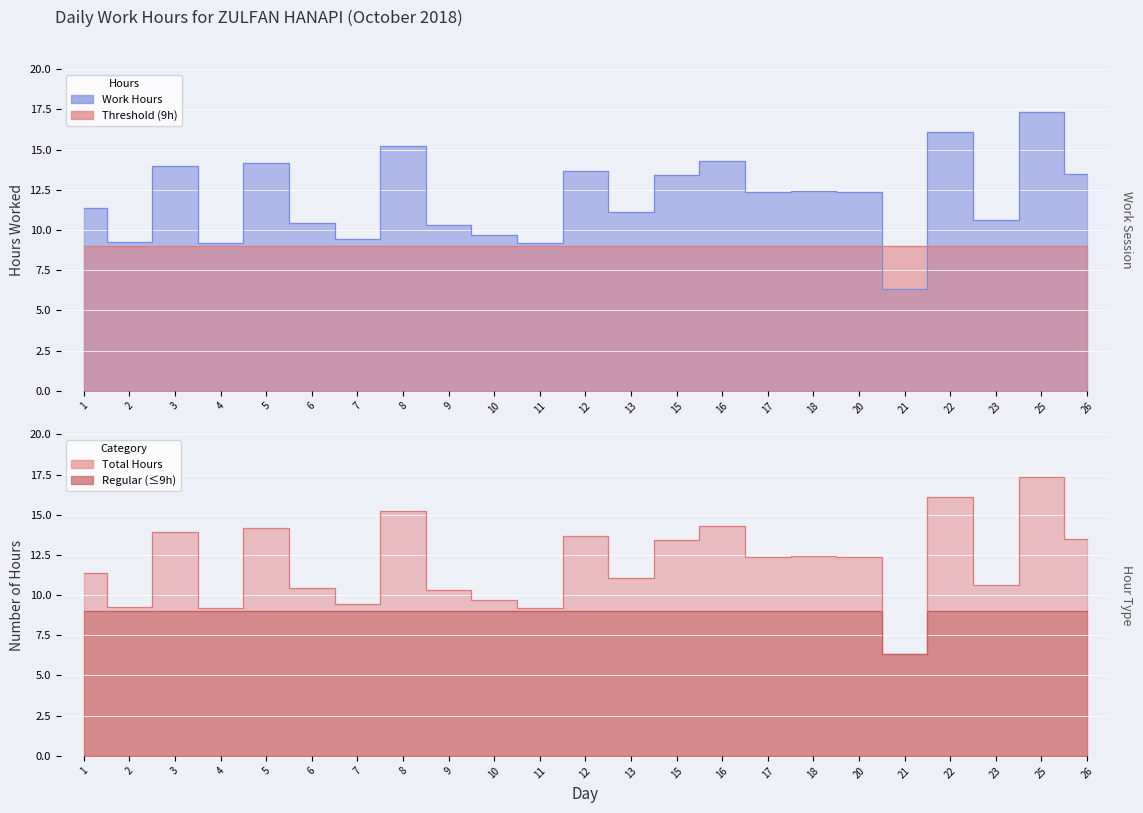

What is the sum of the values at 22 and 18?

28.5